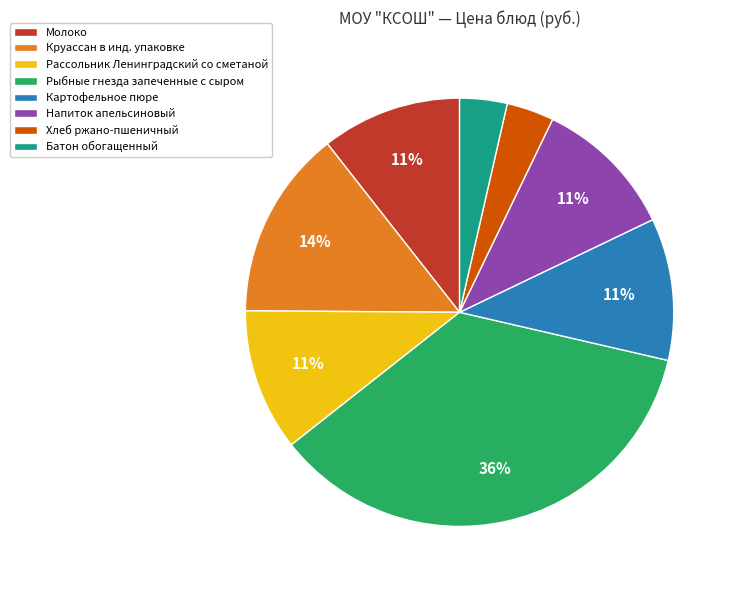

Between Батон обогащенный and Рыбные гнезда запеченные с сыром, which is larger?

Рыбные гнезда запеченные с сыром